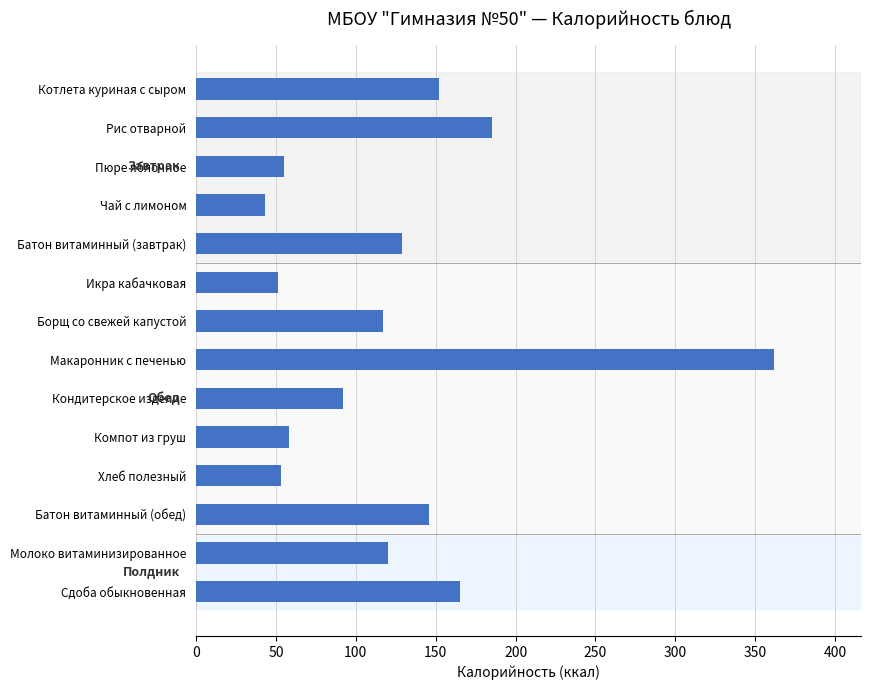

What is the label of the 5th bar from the bottom?

Компот из груш